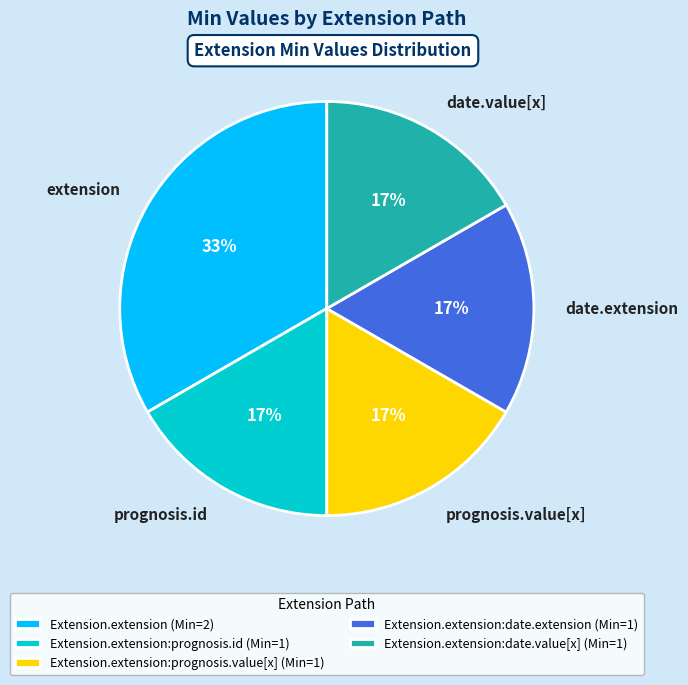

To the nearest percent, what portion does extension represent?

33%